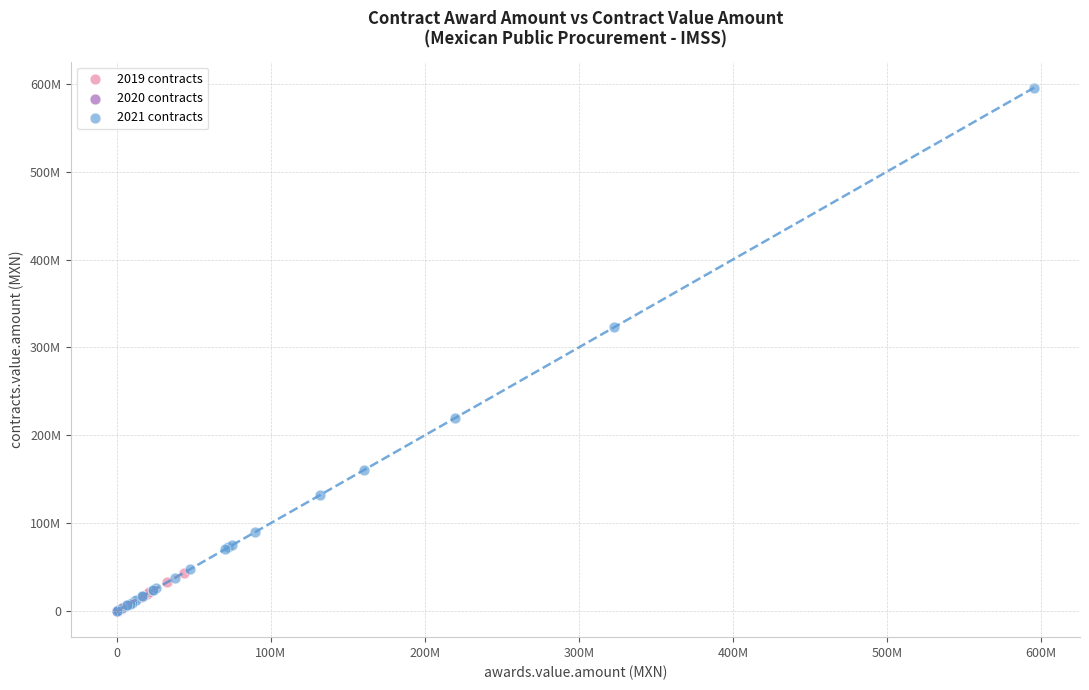

What are all the series names shown in the legend?

2019 contracts, 2020 contracts, 2021 contracts